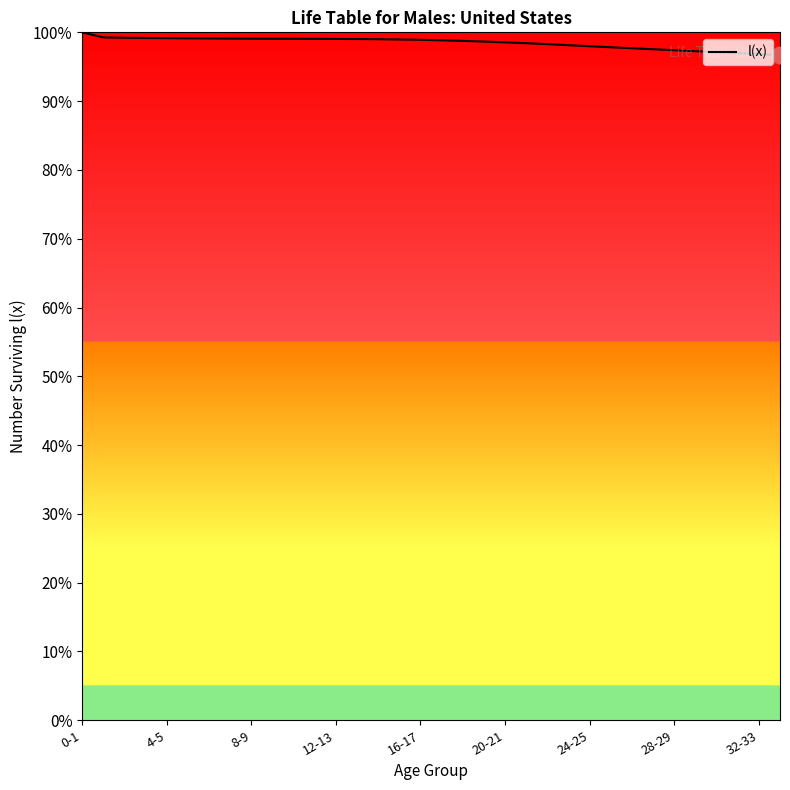

What is the smallest value displayed?

96.7